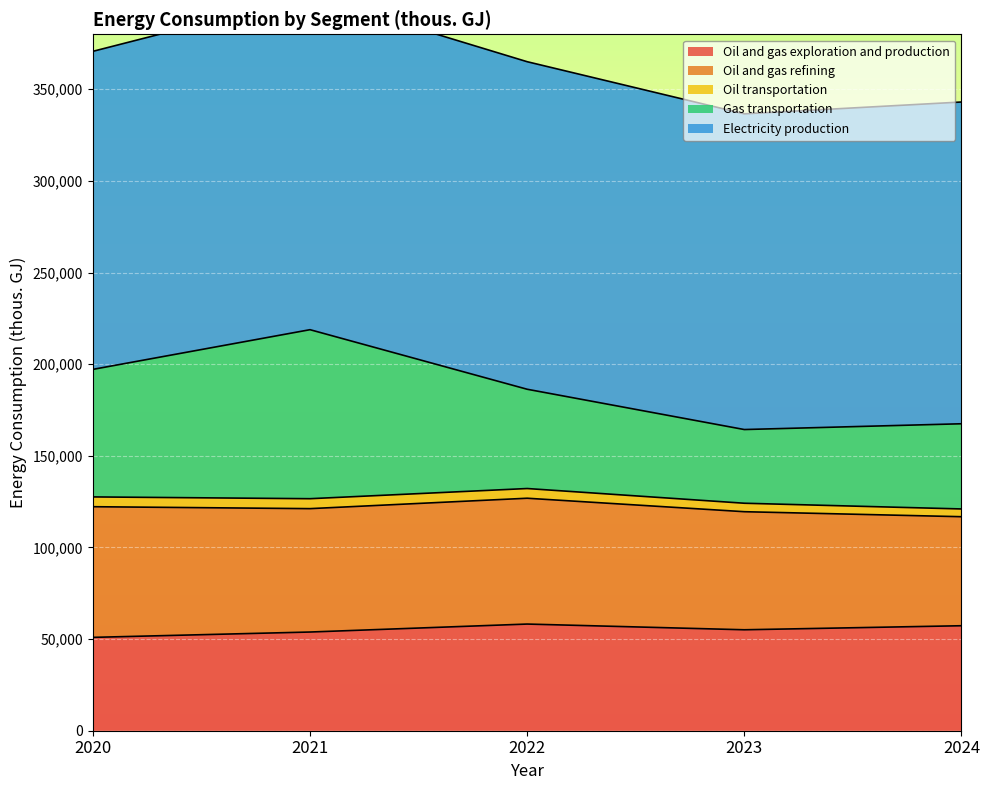

What is the difference between the highest and lowest values at 2021?

176764